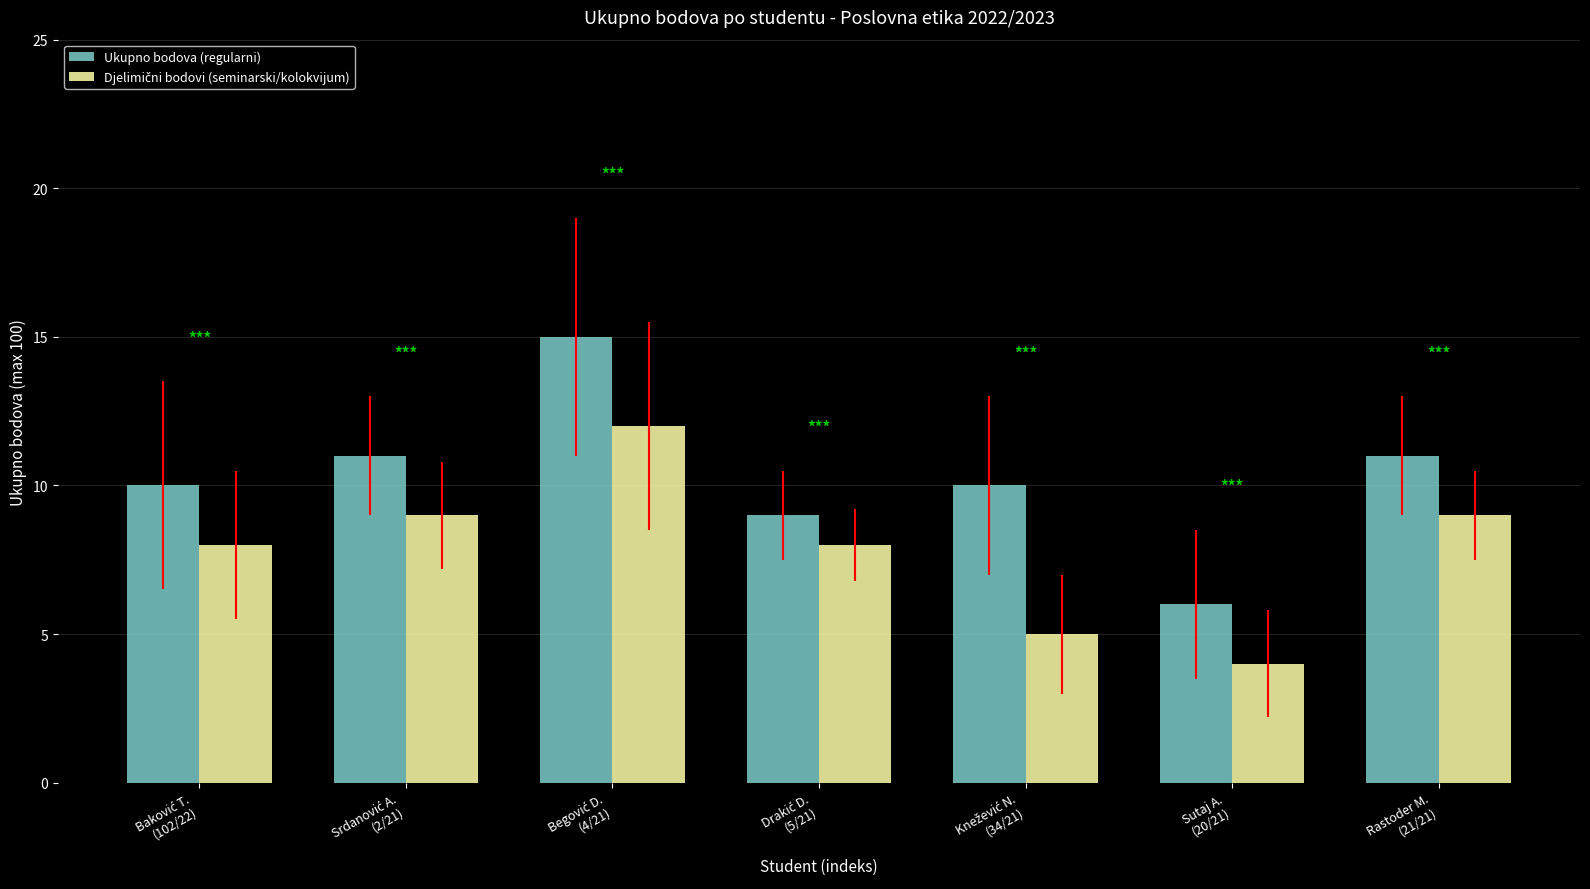

What is the difference between the maximum and minimum values in the Ukupno bodova (regularni) series?

9